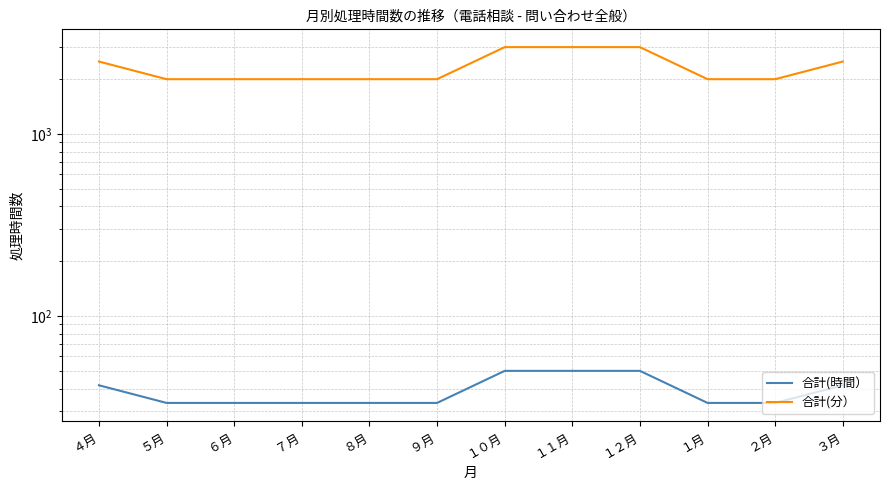

Count the number of data series in this chart.

2